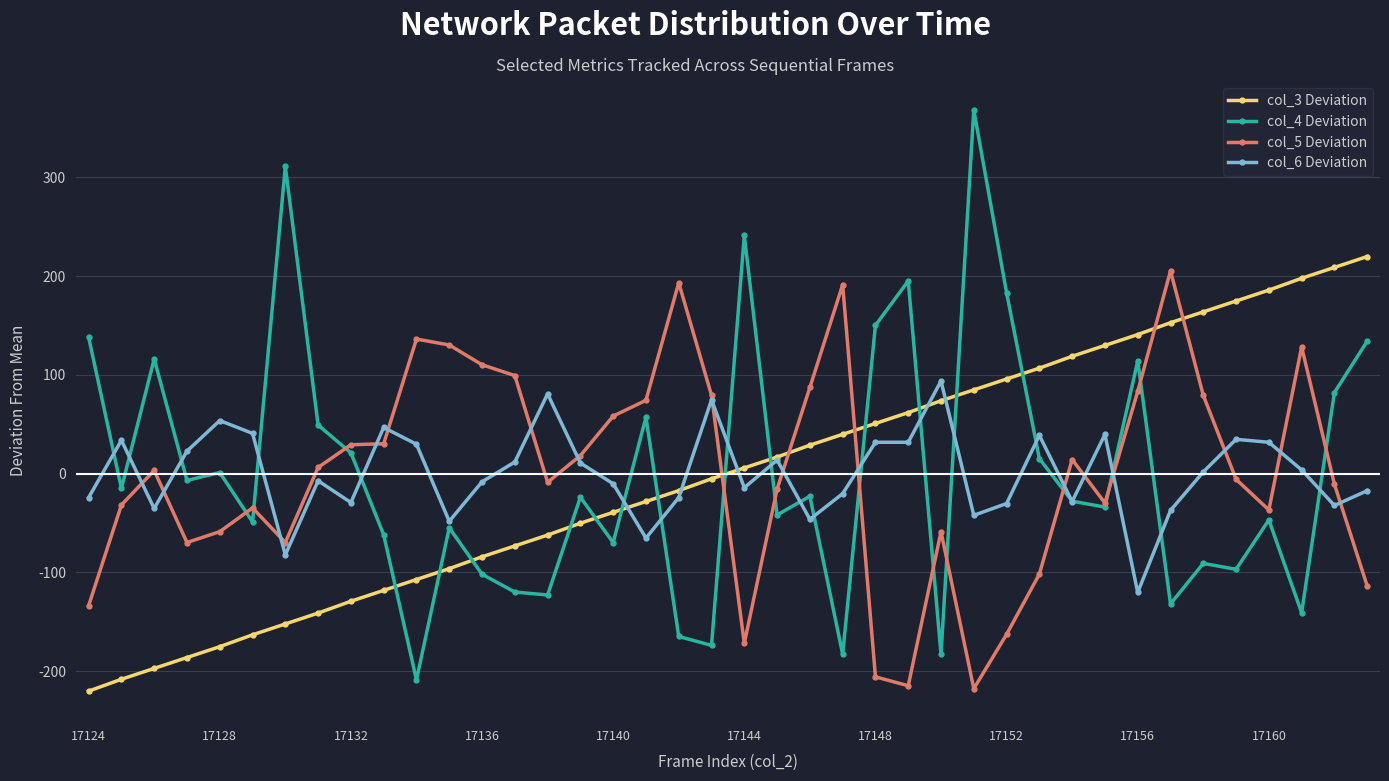

What is the value of the col_6 Deviation point at the 25th from the left?

31.7